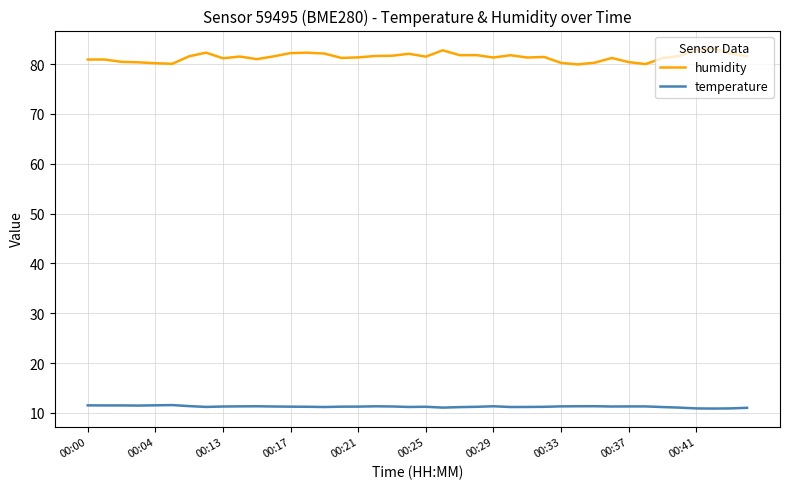

True or false: humidity and temperature cross at least once.

False